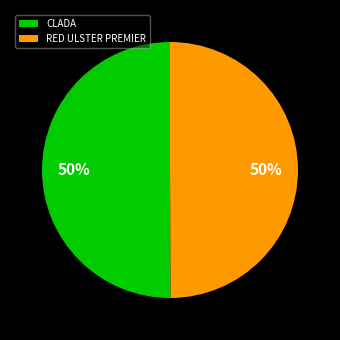

To the nearest percent, what is the average slice percentage?

50%